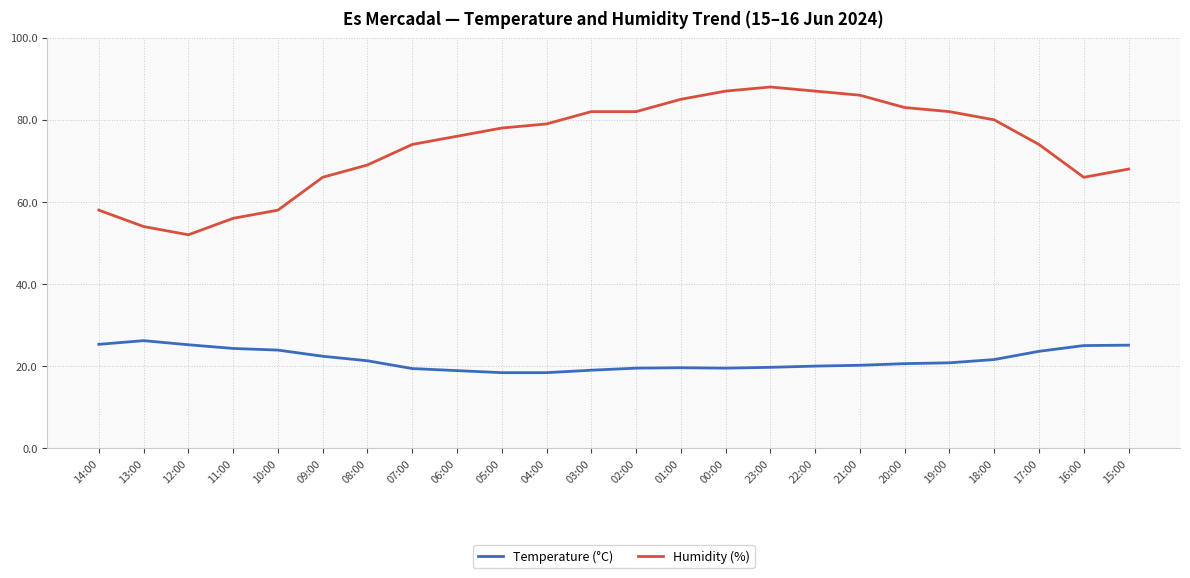

Is it true that Humidity (%) equals 95.0 at 09:00?

False